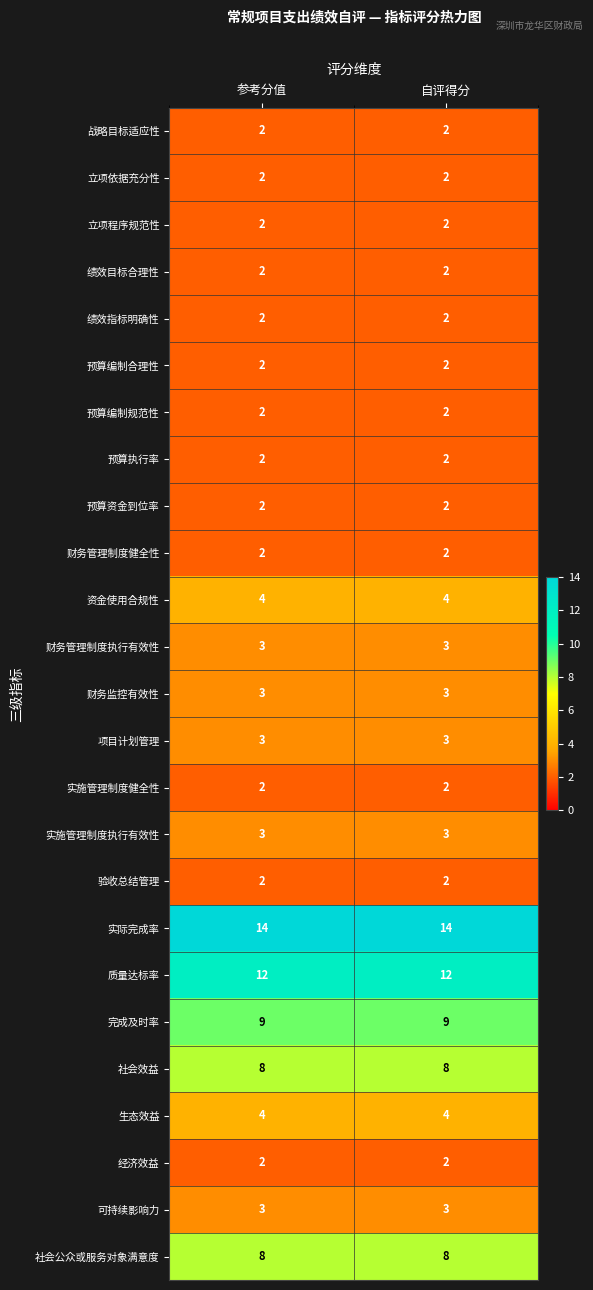

What is the total value across all series at 自评得分?

100